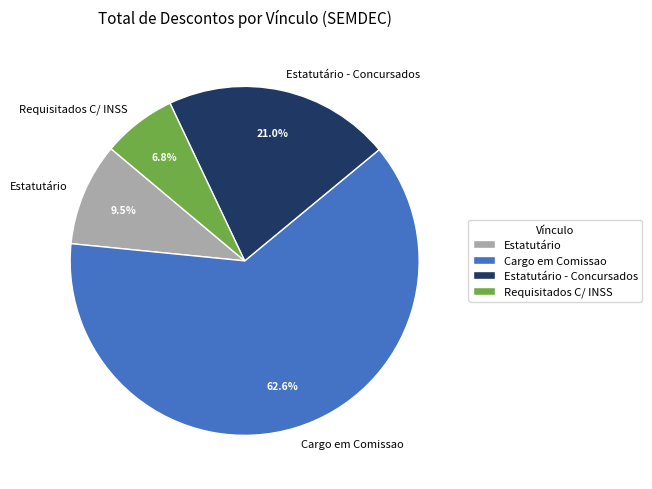

Rank the categories by value from highest to lowest.

Cargo em Comissao, Estatutário - Concursados, Estatutário, Requisitados C/ INSS